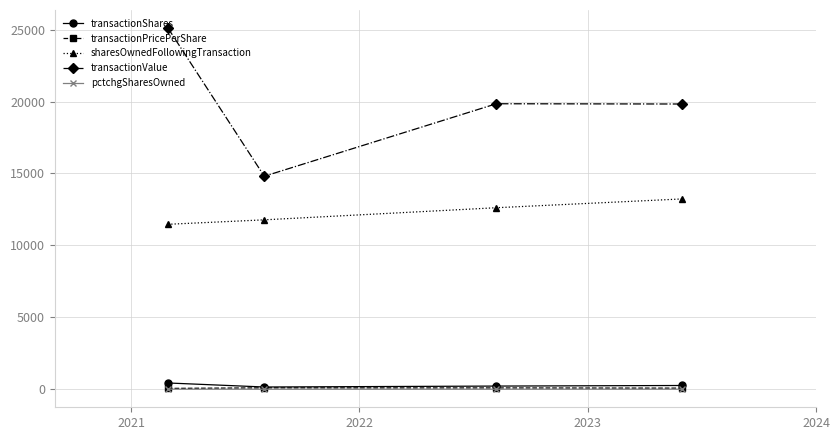

True or false: transactionShares and transactionValue cross at least once.

False